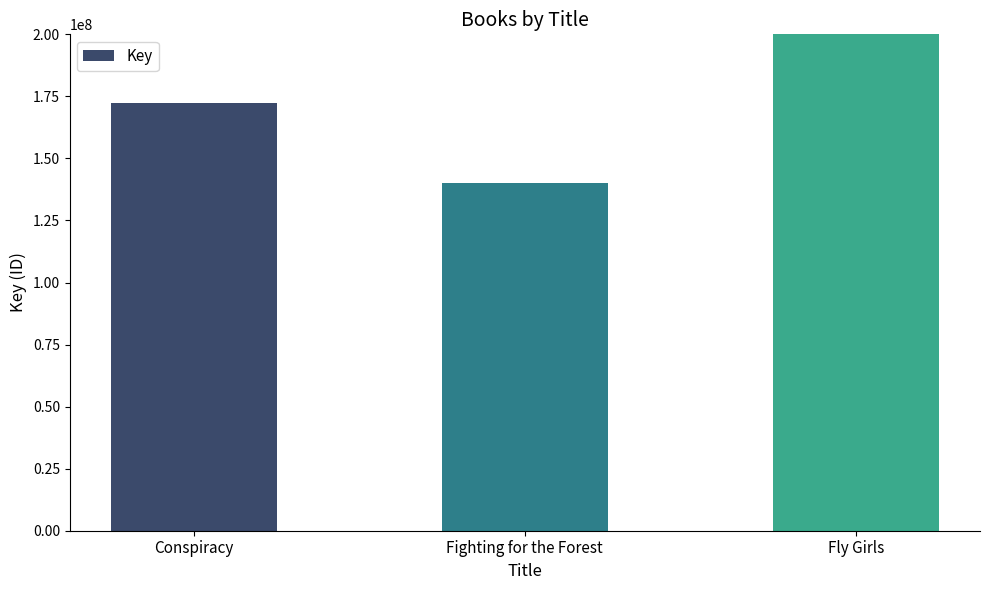

Between Fighting for the Forest and Fly Girls, which is larger?

Fly Girls